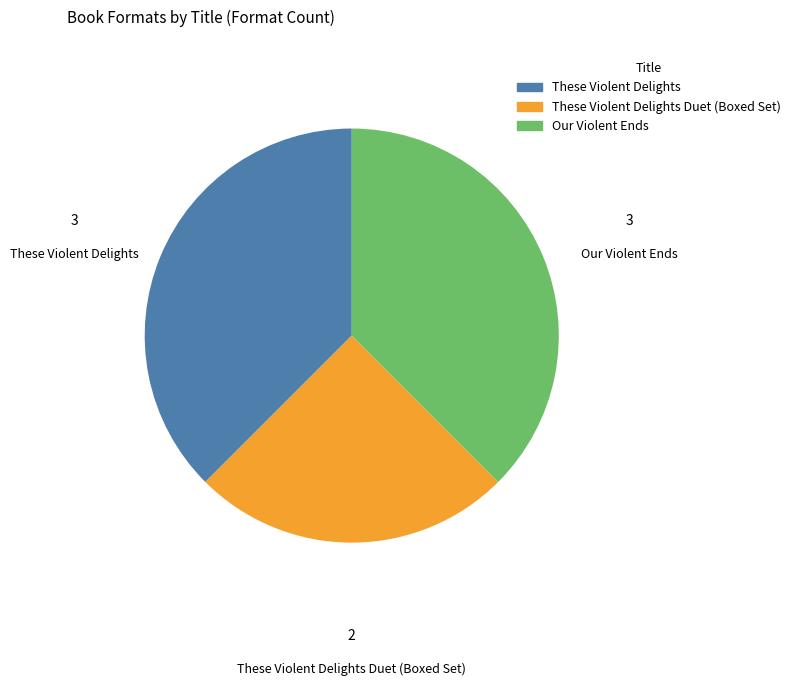

Does any single category account for the majority?

No